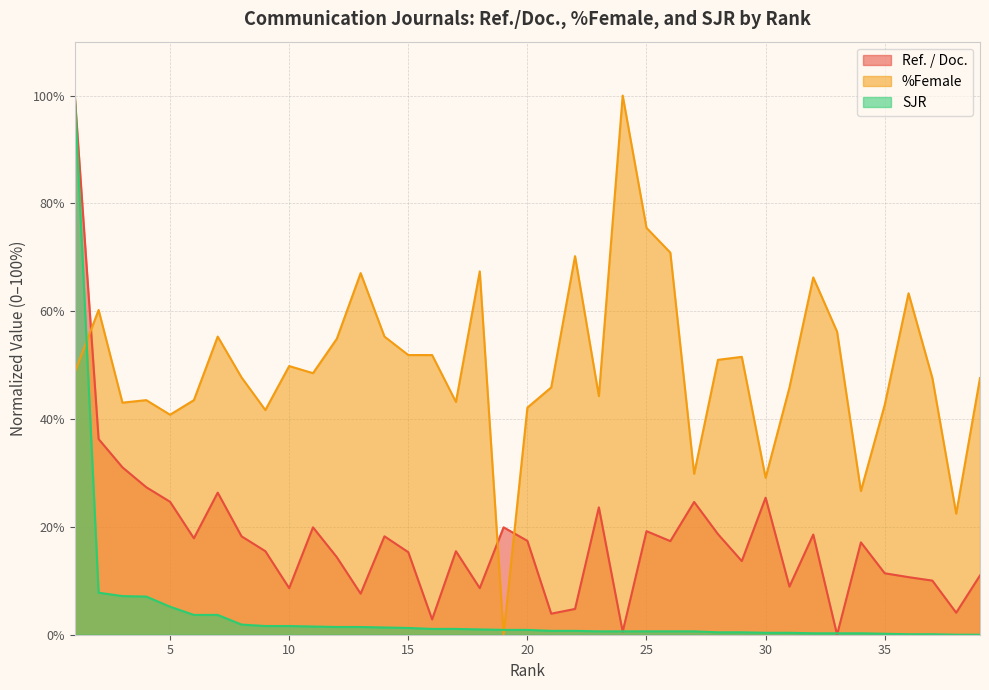

What is the sum of the %Female values at 38 and 24?

122.5